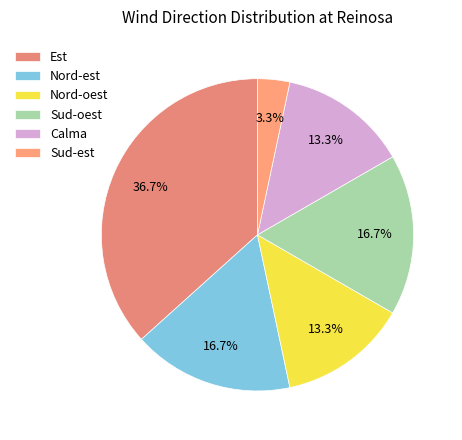

Is it true that Nord-est is 2% of the pie?

False